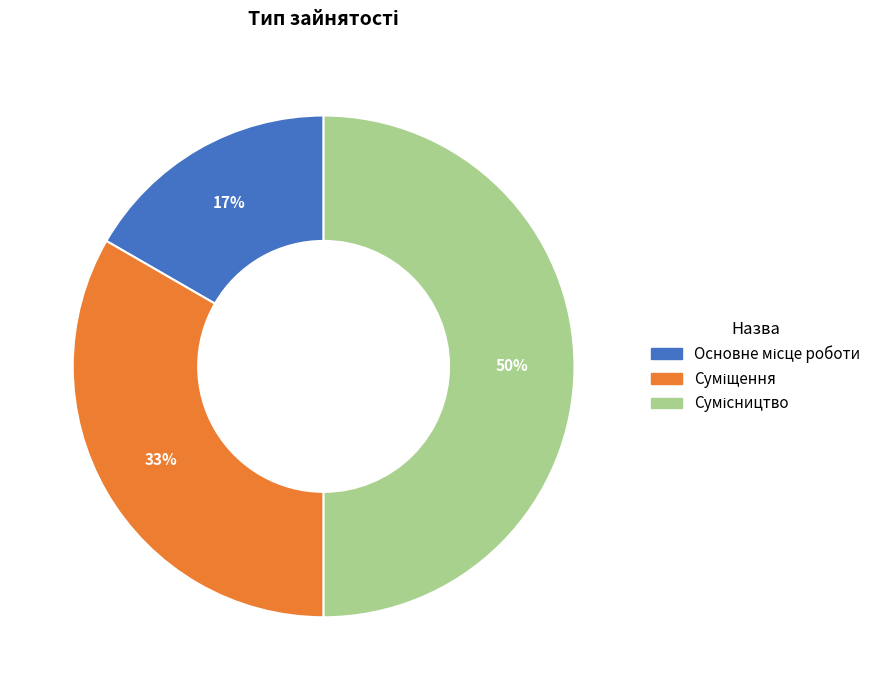

To the nearest percent, what is the average slice percentage?

33%